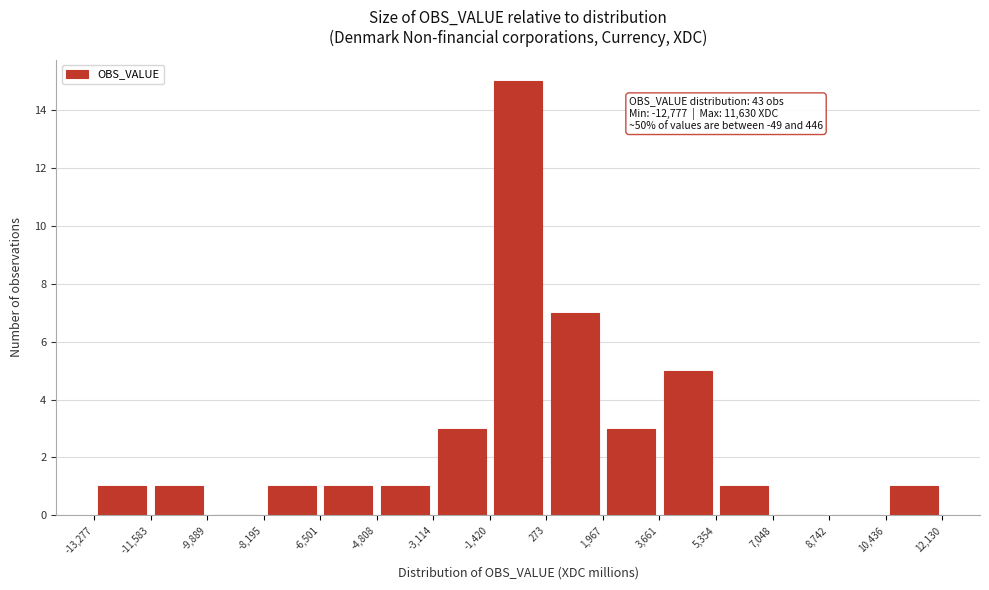

Over which range of the x-axis is the bar tallest?

-1,420 to 273